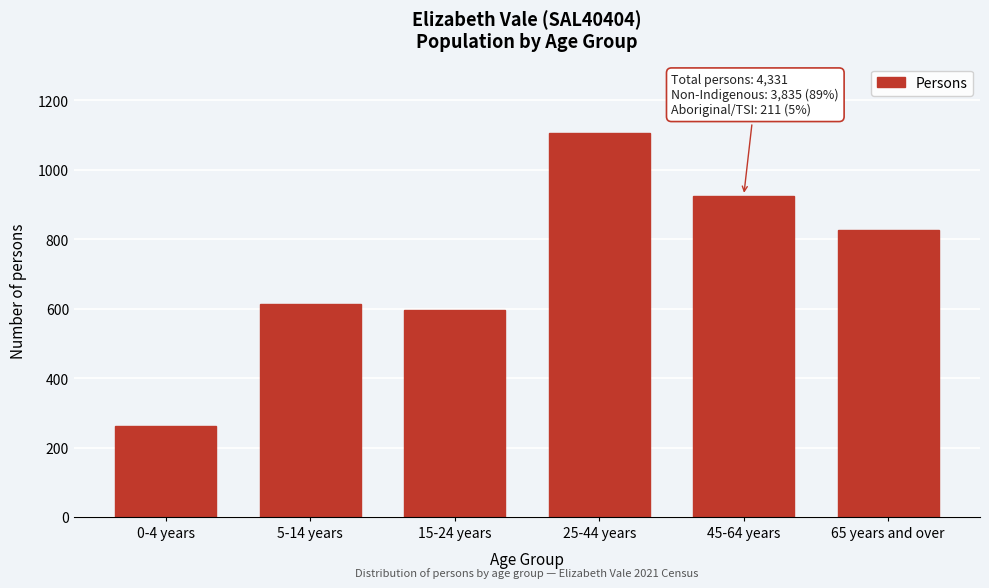

Reading left to right, what are all the values shown in this chart?

261	614	596	1107	926	826